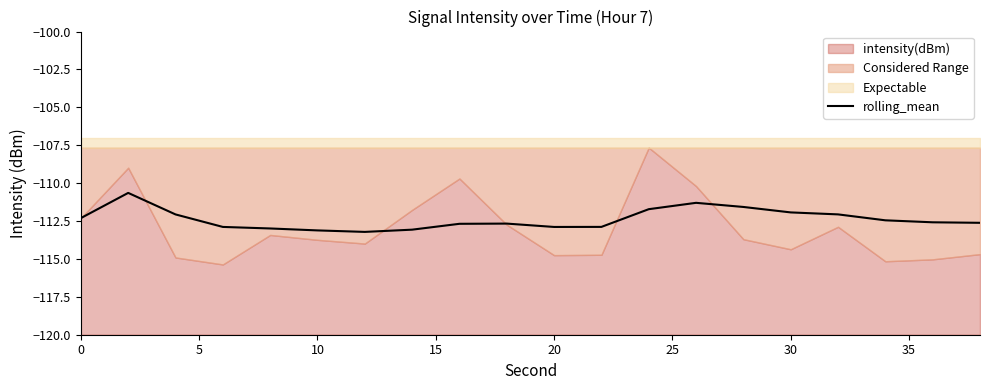

What is the lowest value of the rolling_mean series?

-113.2